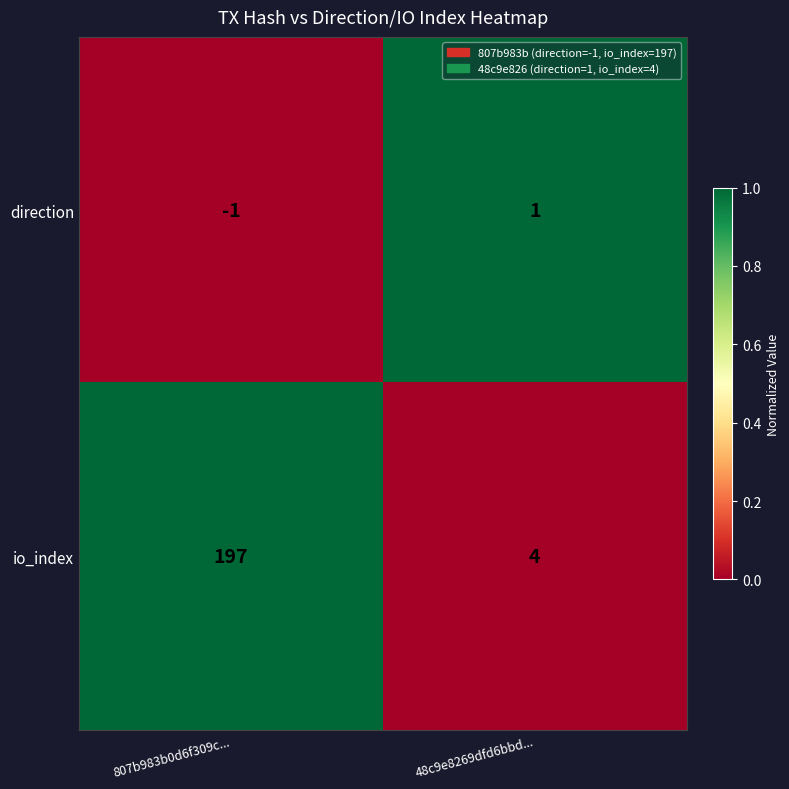

What is the difference between the io_index values at 48c9e8269dfd6bbd... and 807b983b0d6f309c...?

193